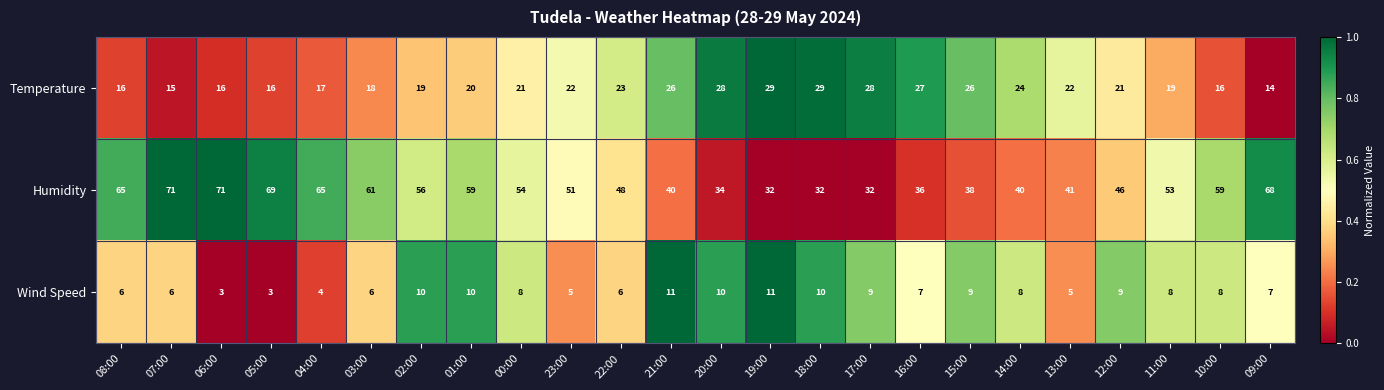

How many data points does each series have?

24